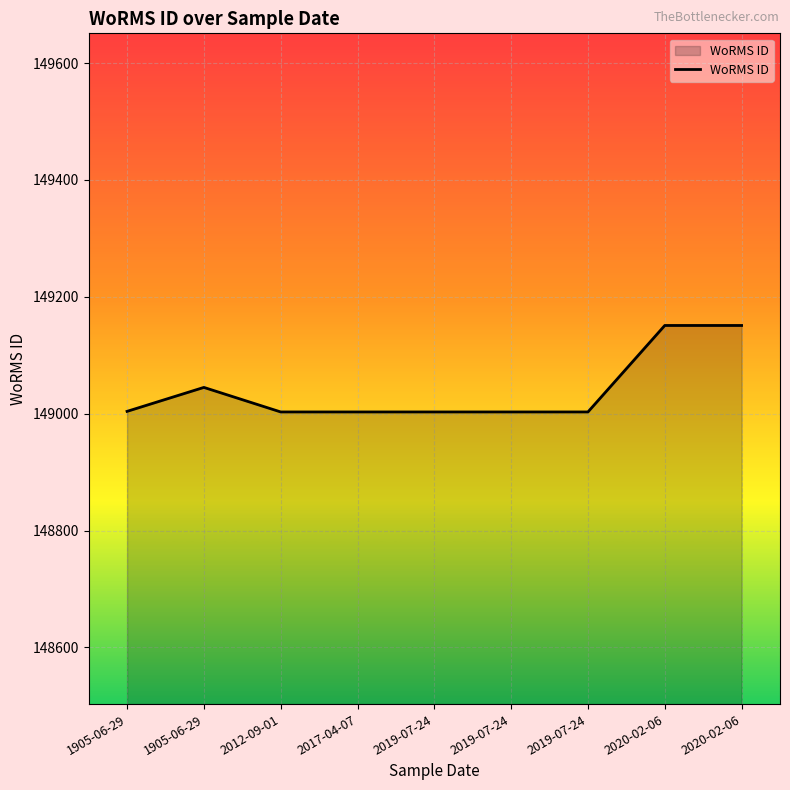

What is the label of the 5th point from the left?

2019-07-24